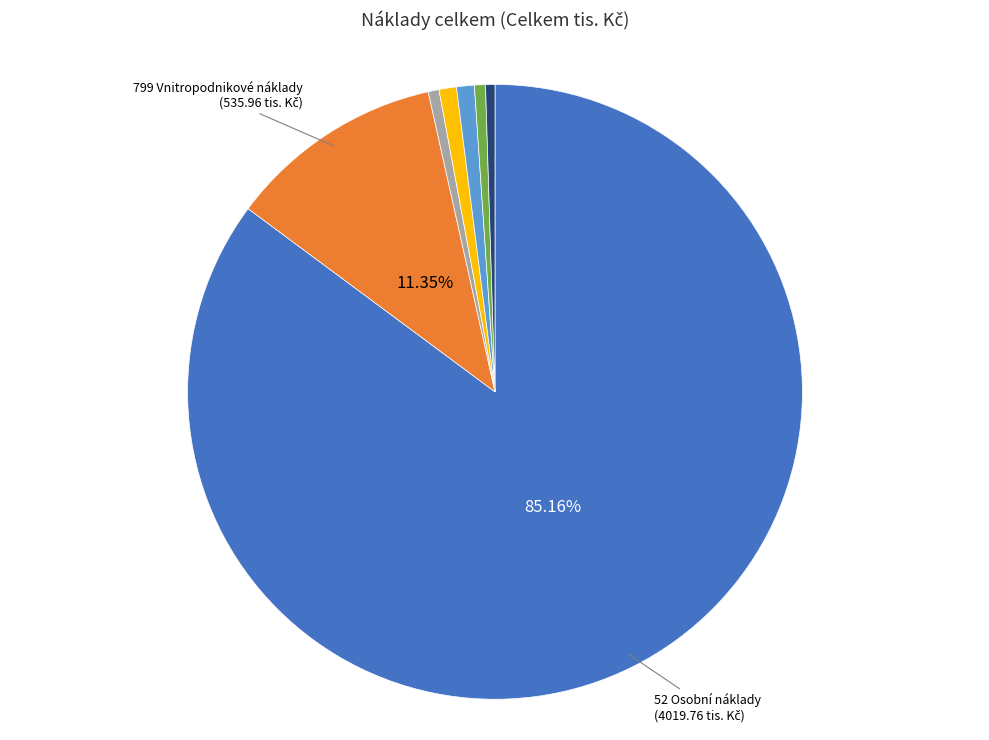

Does any single category account for the majority?

Yes